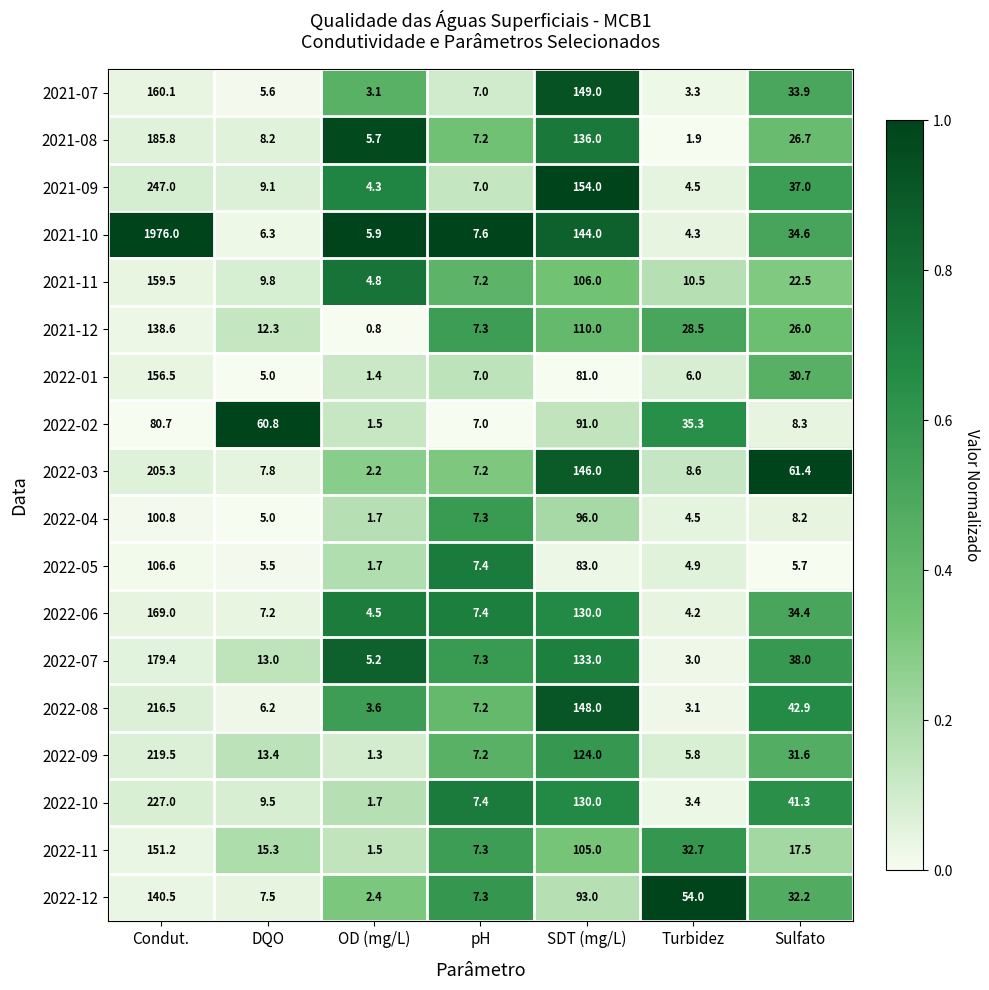

True or false: 2022-05 has a value of 83.0 at SDT (mg/L).

True